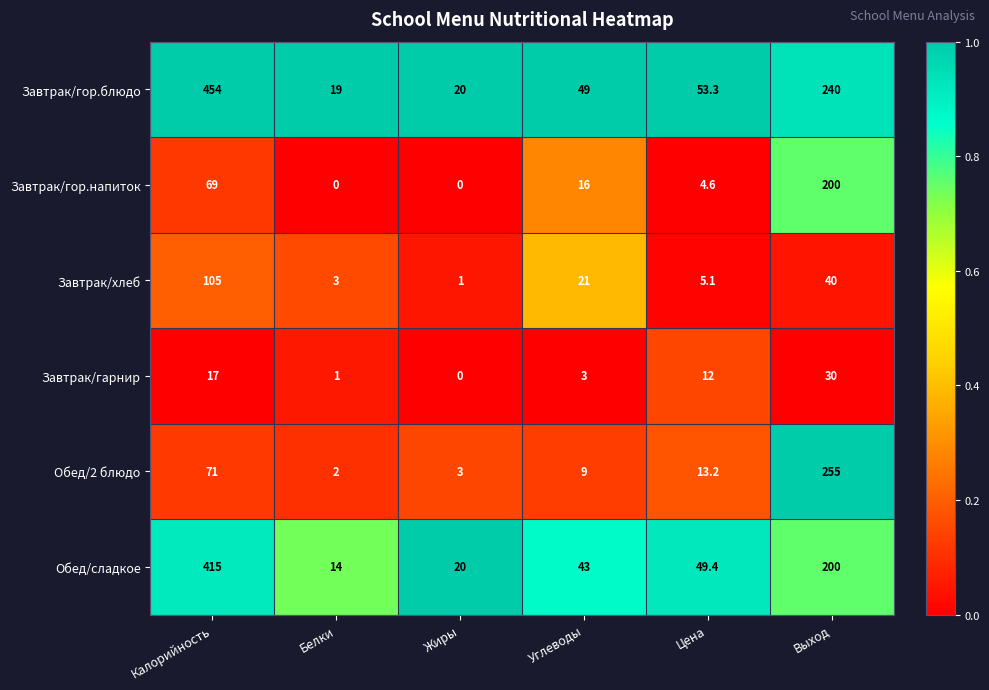

The value of Завтрак/гарнир at Углеводы is 3.0. True or false?

True